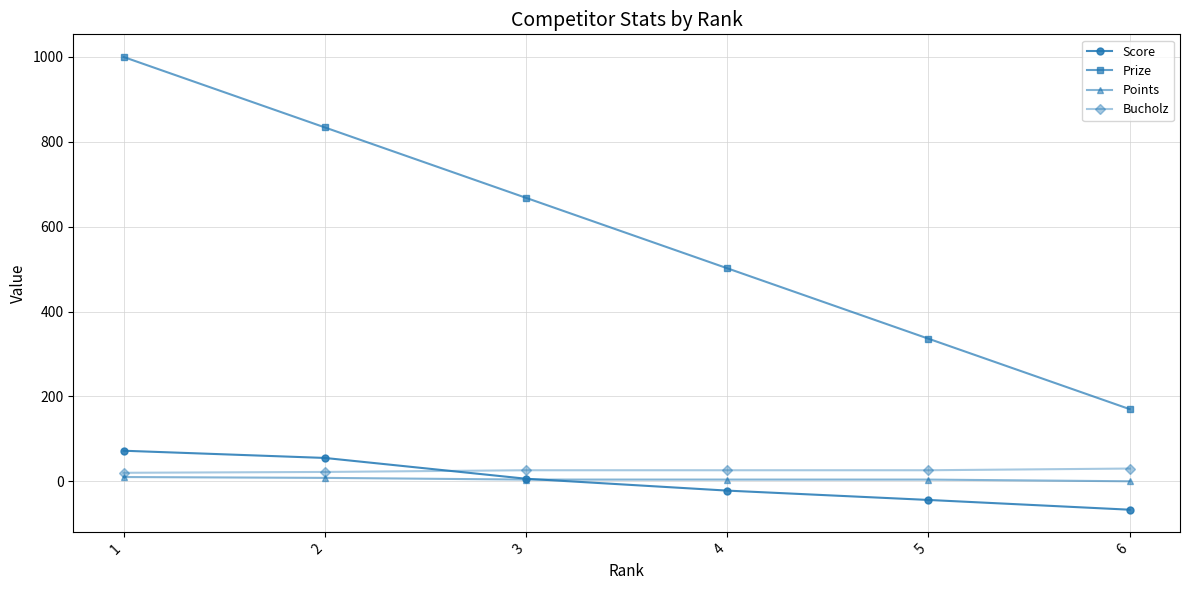

What is the sum of all Bucholz values?

150